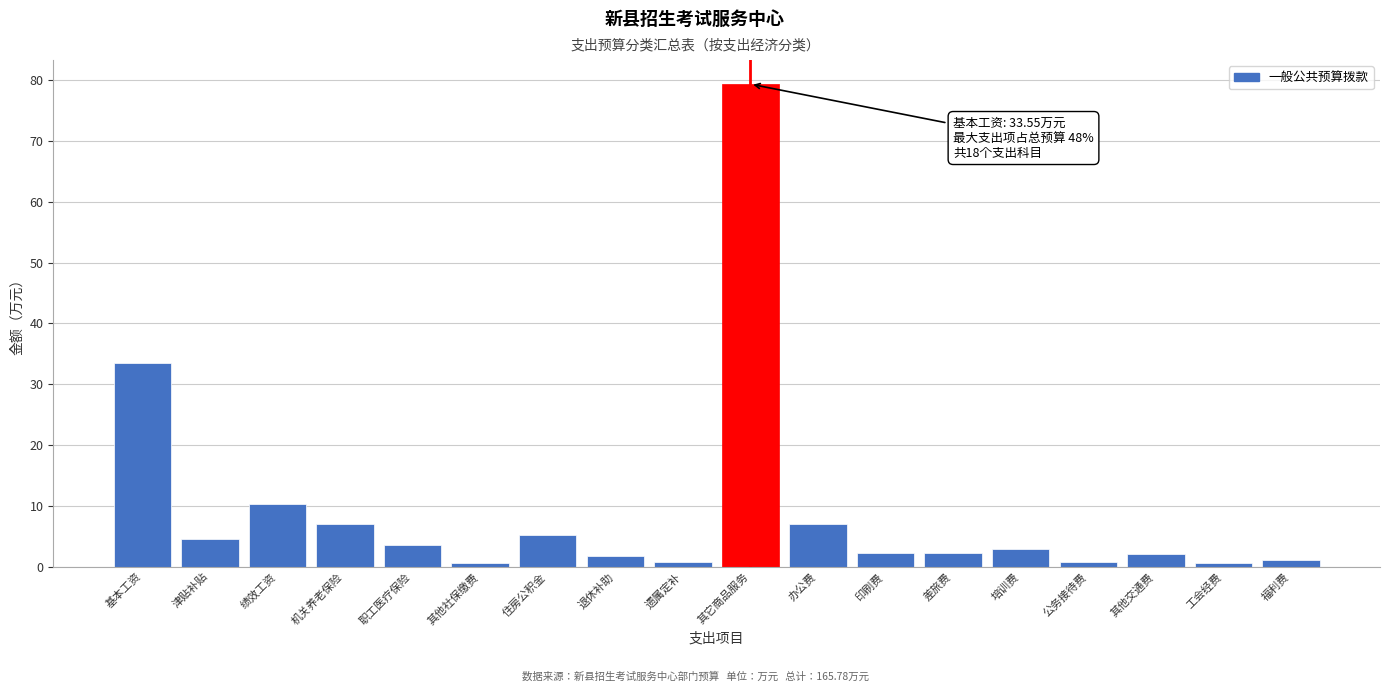

Where is the data nearest to the value 39?

基本工资